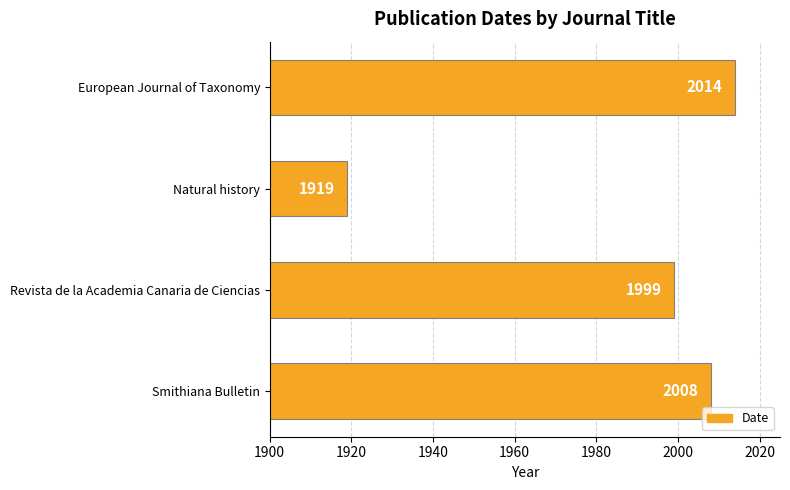

What is the smallest value displayed?

1919